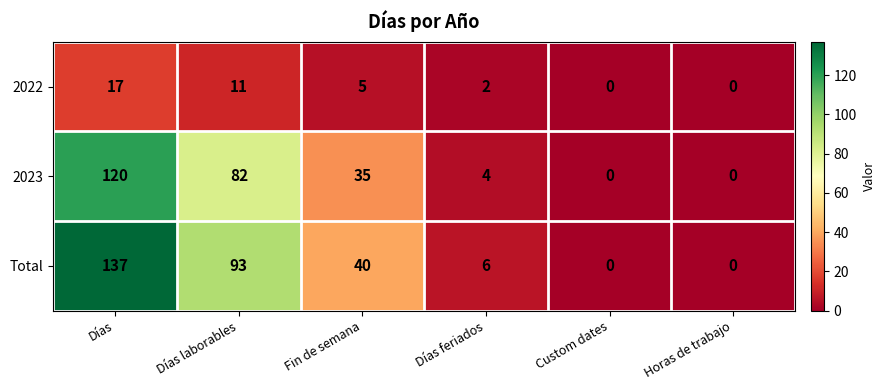

What is the difference between the 2022 values at Horas de trabajo and Días laborables?

11